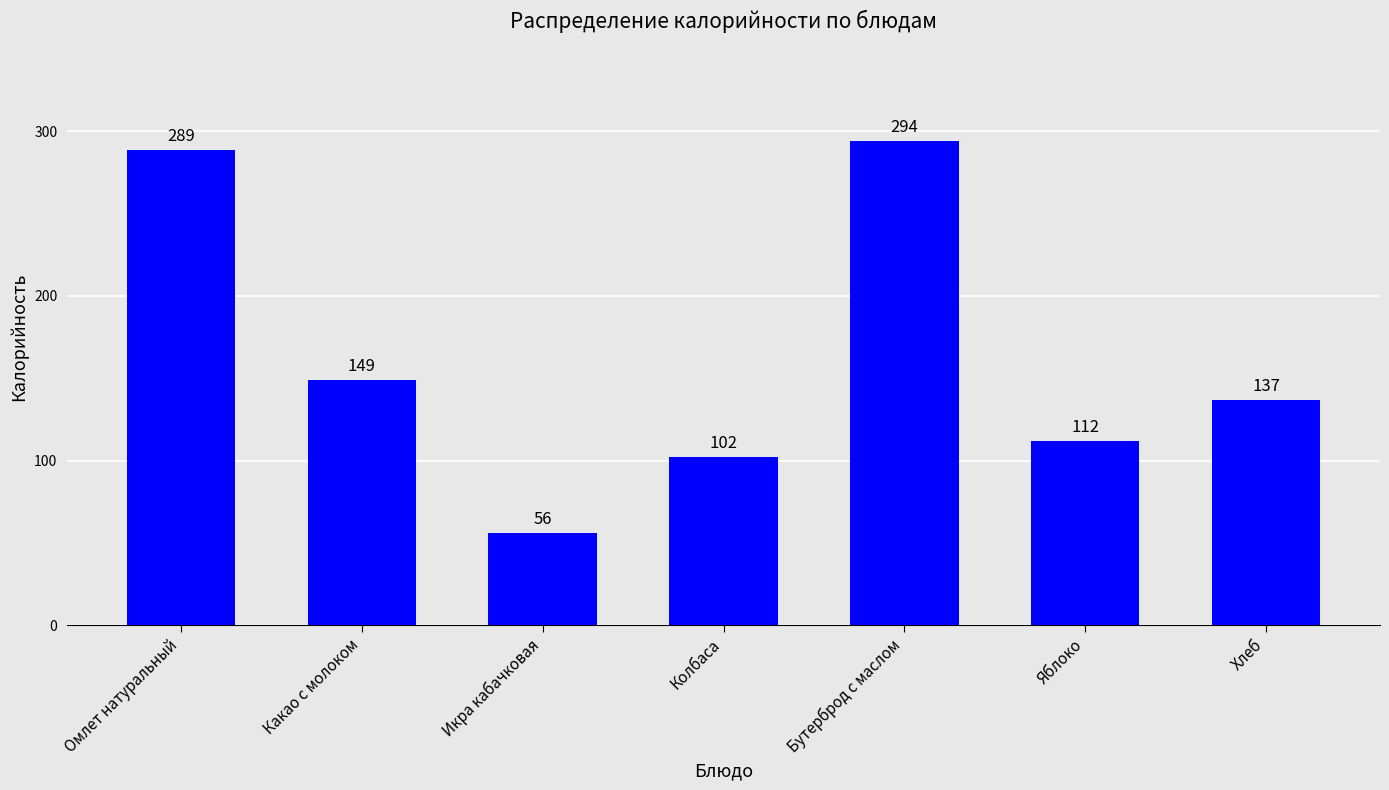

List the labels in order of value, largest first.

Бутерброд с маслом, Омлет натуральный, Какао с молоком, Хлеб, Яблоко, Колбаса, Икра кабачковая